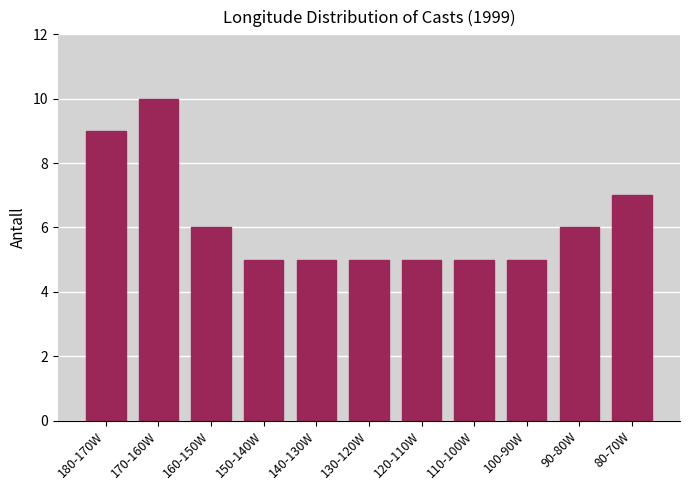

Reading left to right, what are all the values shown in this chart?

9	10	6	5	5	5	5	5	5	6	7